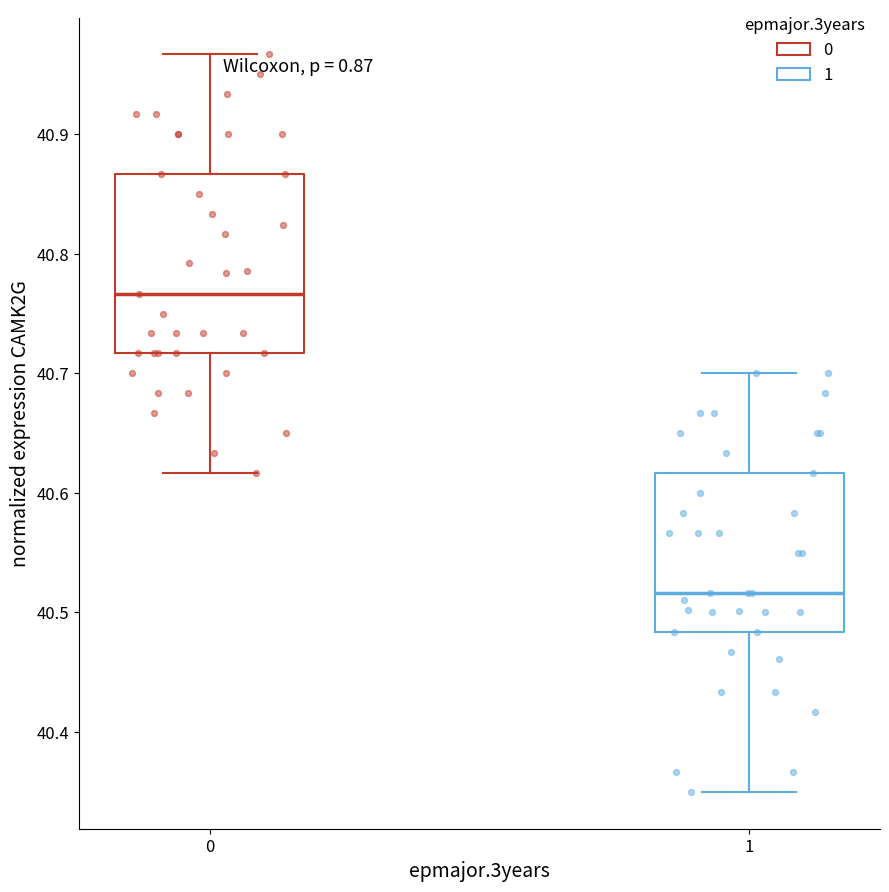

Where does the median line of the box at x = 1 sit on the y-axis? The values are not printed on the chart, so give them approximately, as read against the axis.

40.52